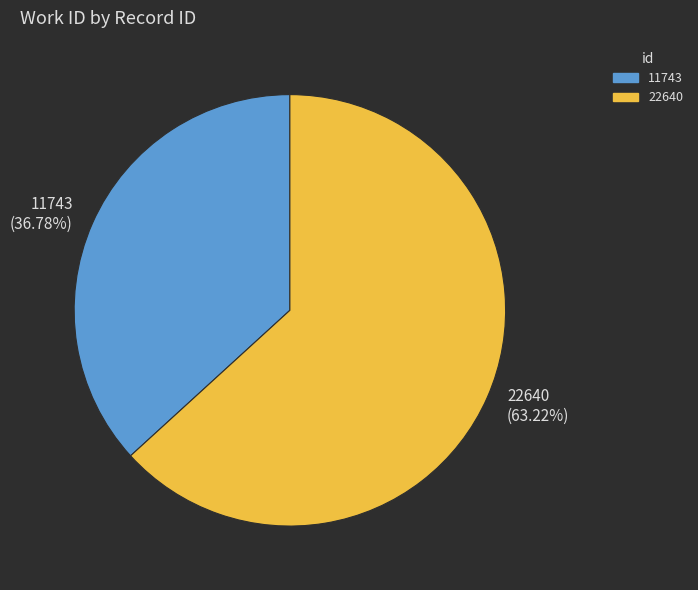

Is 22640 the majority of the pie?

Yes